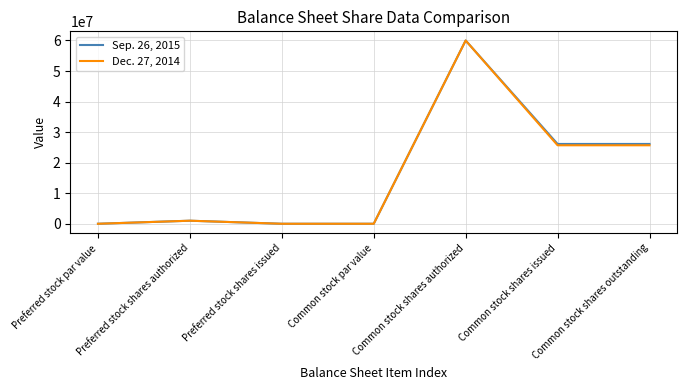

List the series in order of their overall mean, highest first.

Sep. 26, 2015, Dec. 27, 2014